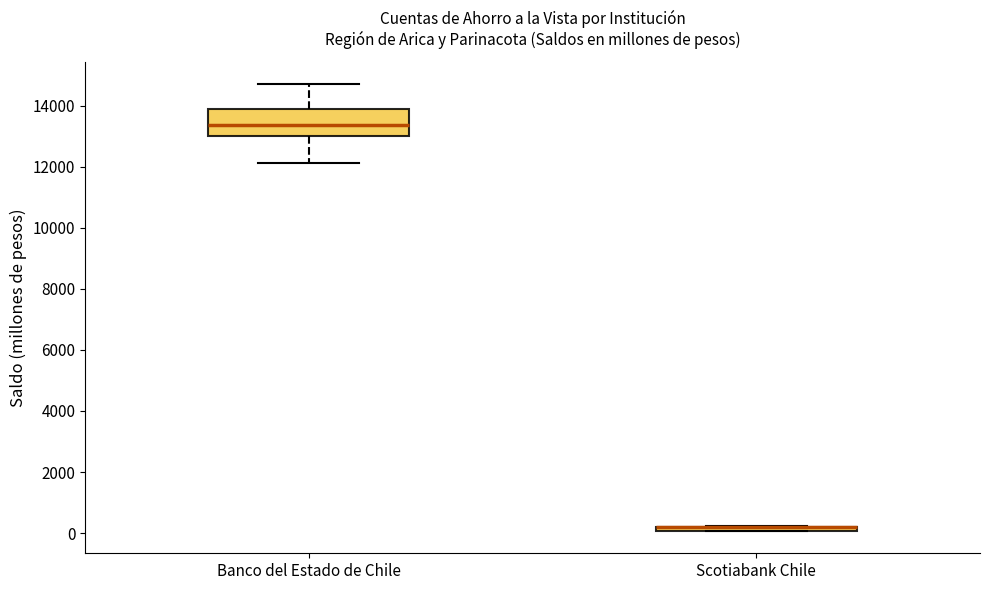

Where does the upper whisker of the box for Banco del Estado de Chile end on the y-axis? The values are not printed on the chart, so give them approximately, as read against the axis.

14800